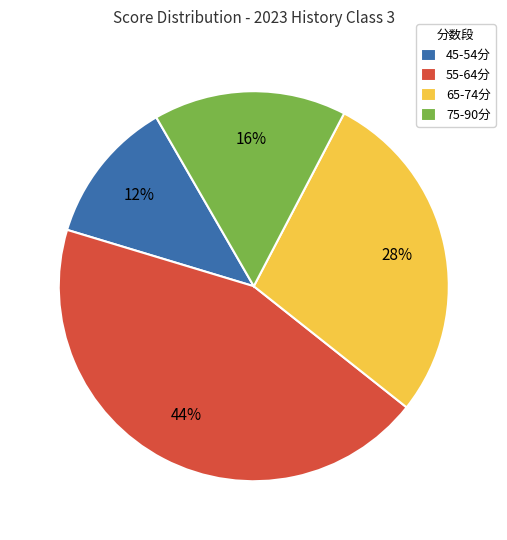

Which has a higher value, 55-64分 or 65-74分?

55-64分